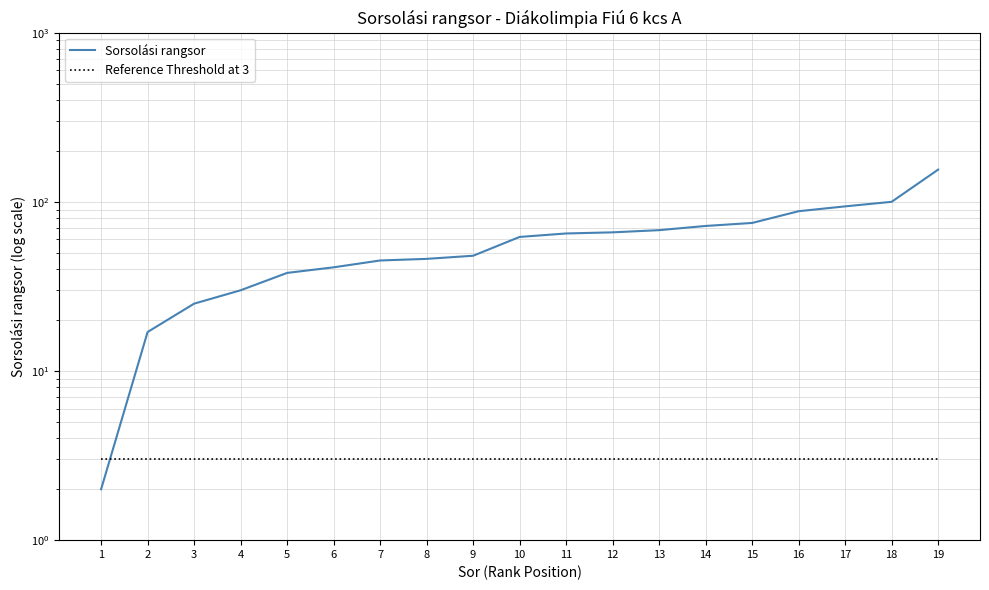

Is it true that Sorsolási rangsor equals 160 at 18?

False